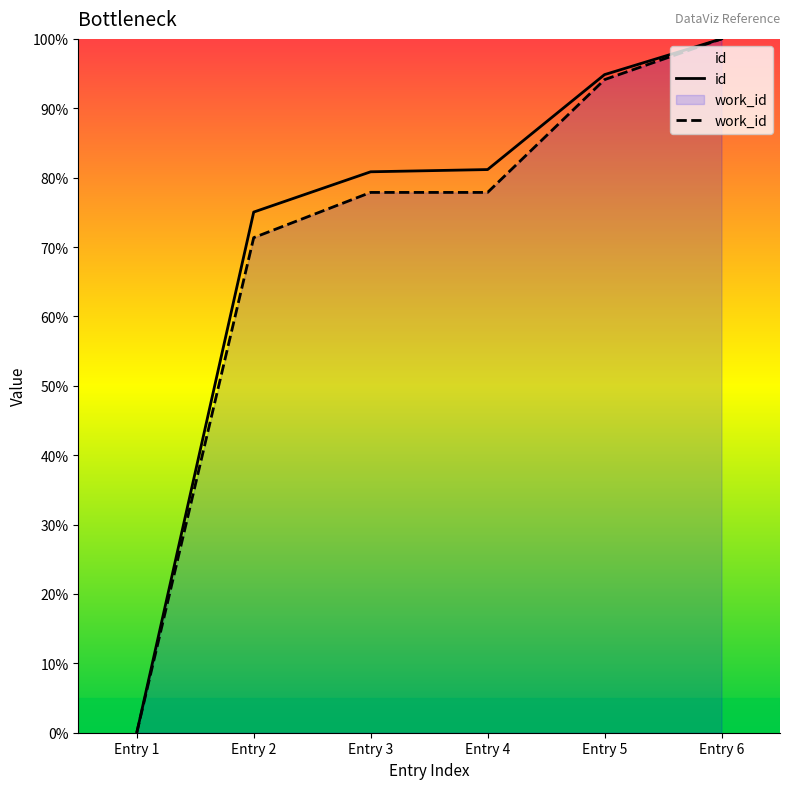

Rank the series by their maximum value, from lowest to highest.

id, work_id